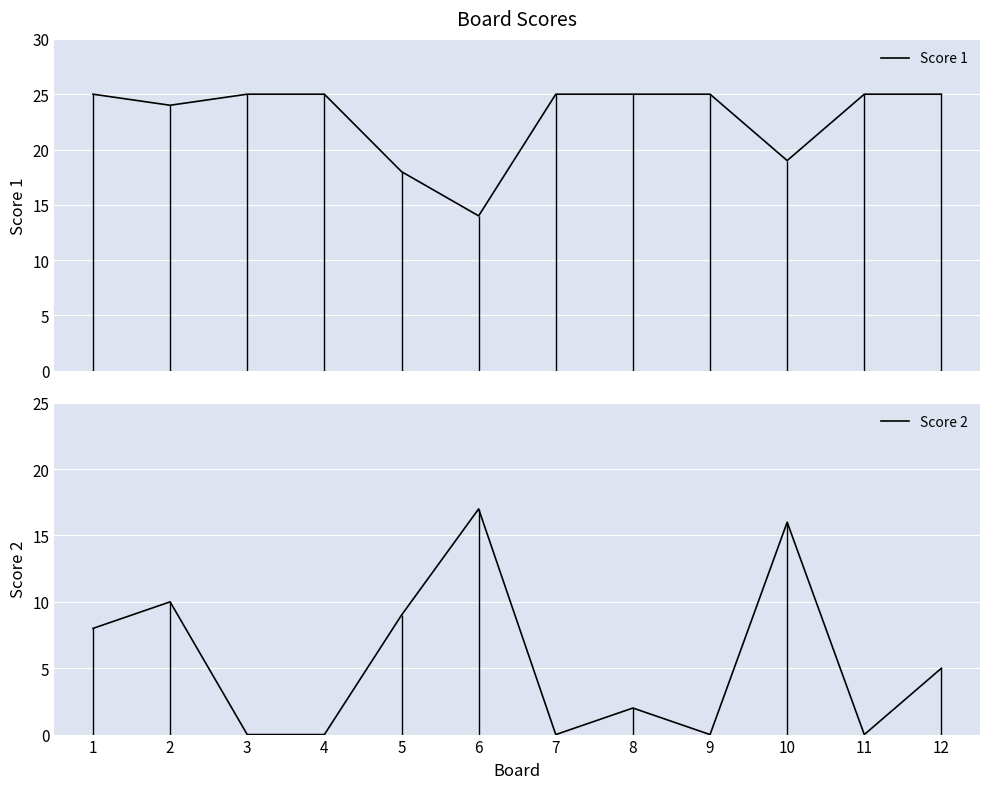

Which series ends up on top after the final intersection of Score 1 and Score 2?

Score 1